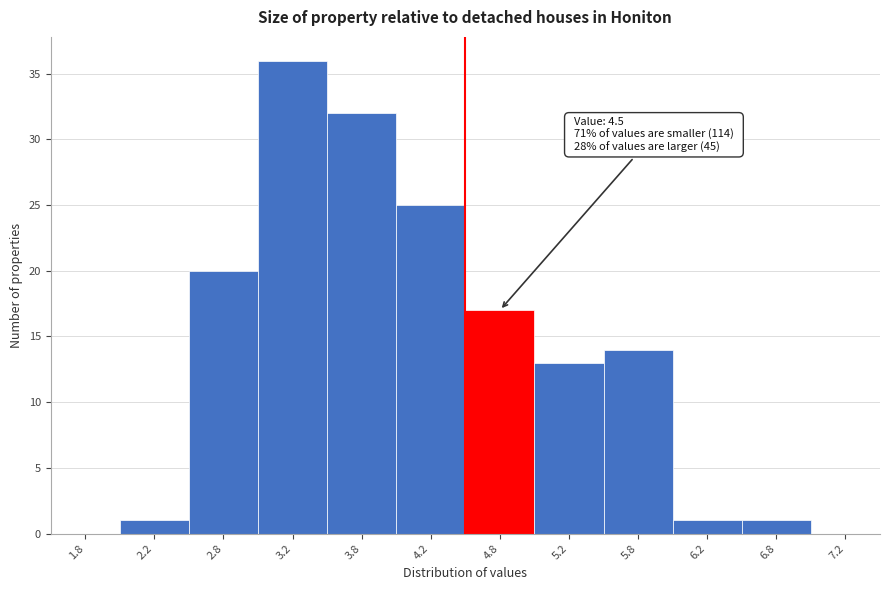

Which range on the x-axis has the tallest bar?

3.0 to 3.5